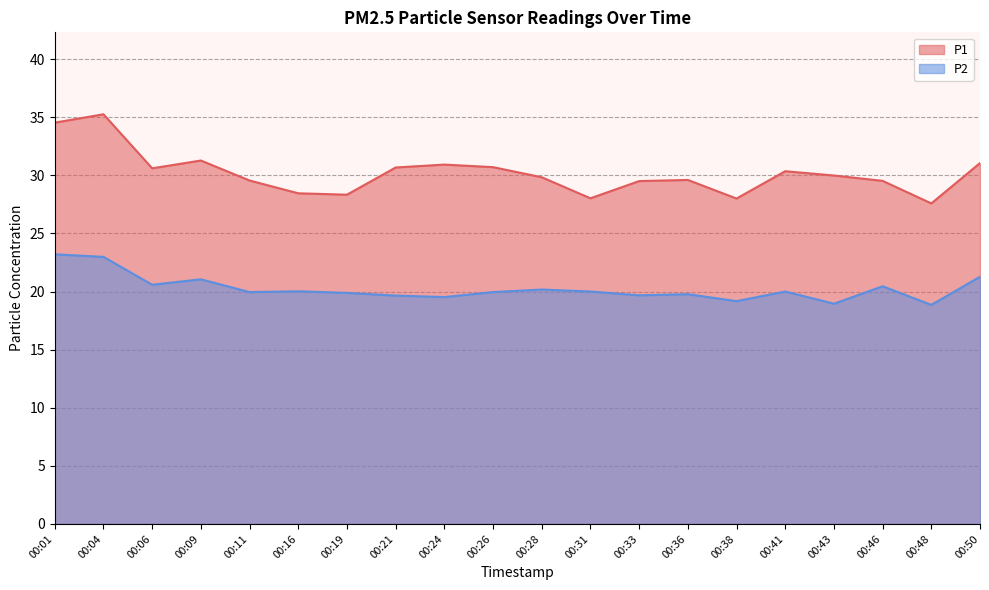

What are all the series names shown in the legend?

P1, P2